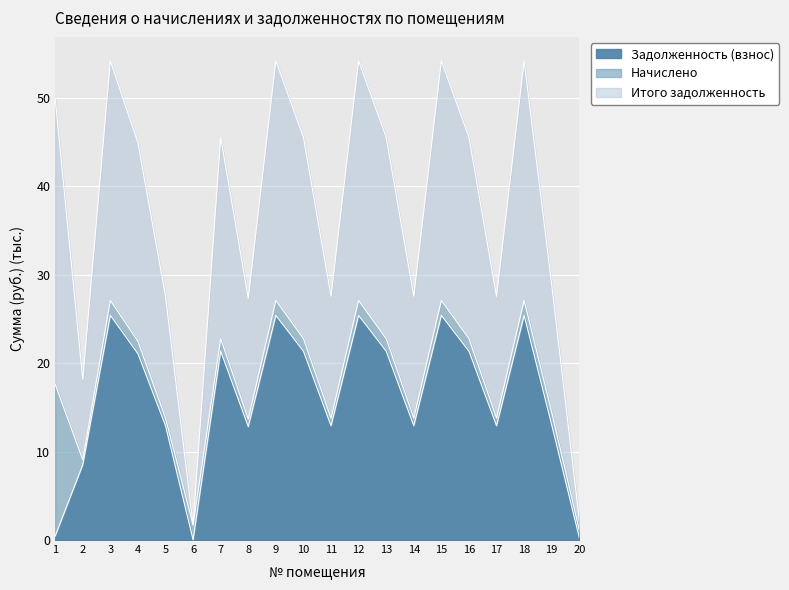

Which series changed the most between 2 and 8?

Итого задолженность